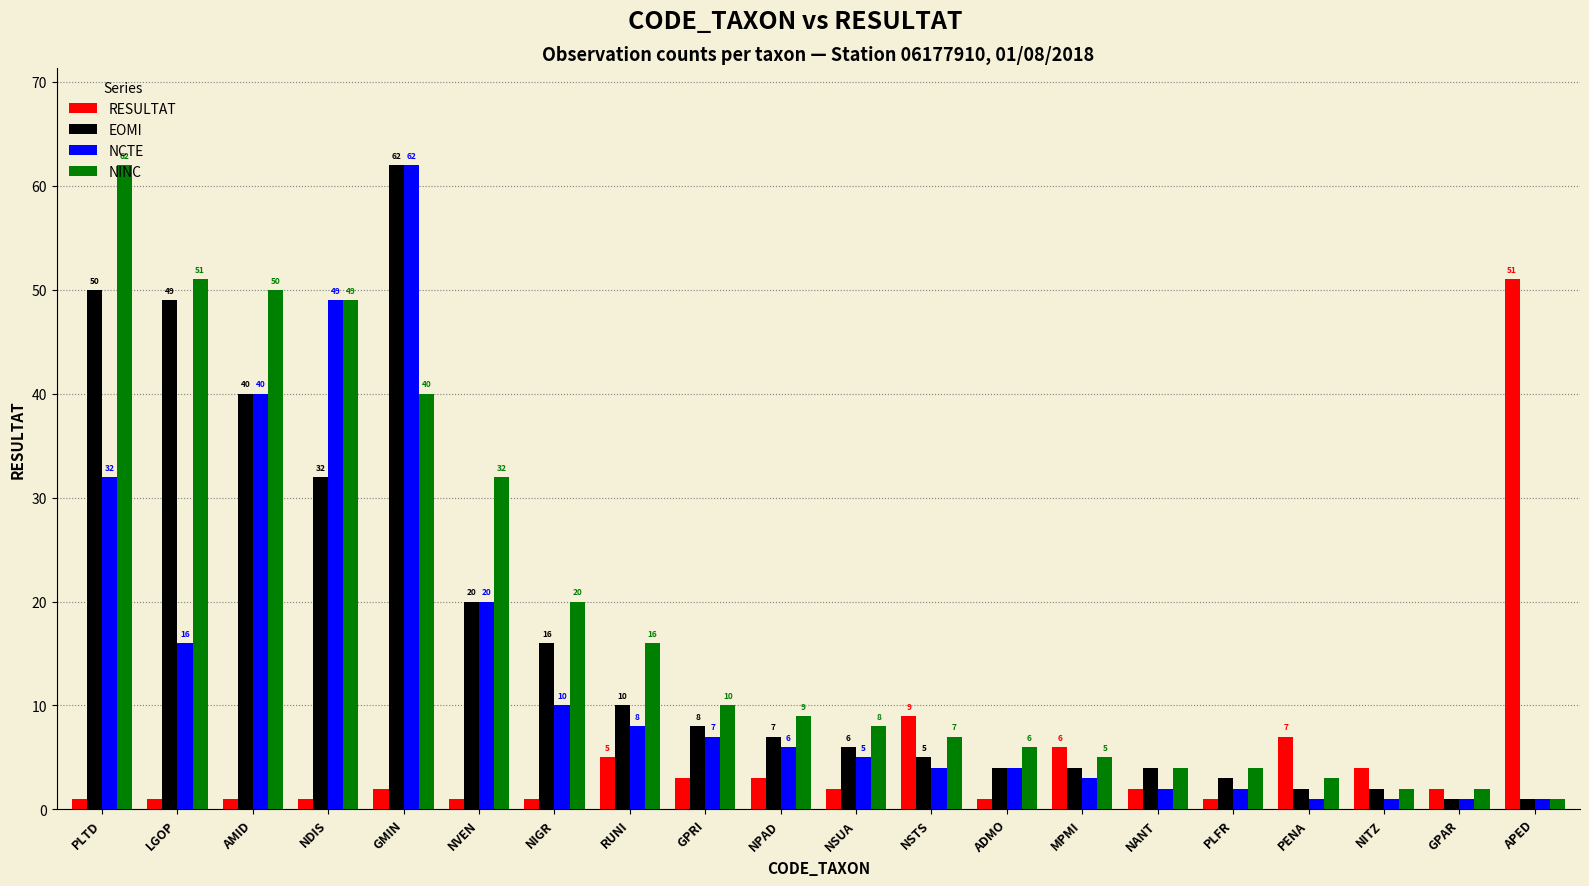

List the series in order of their overall mean, highest first.

NINC, EOMI, NCTE, RESULTAT